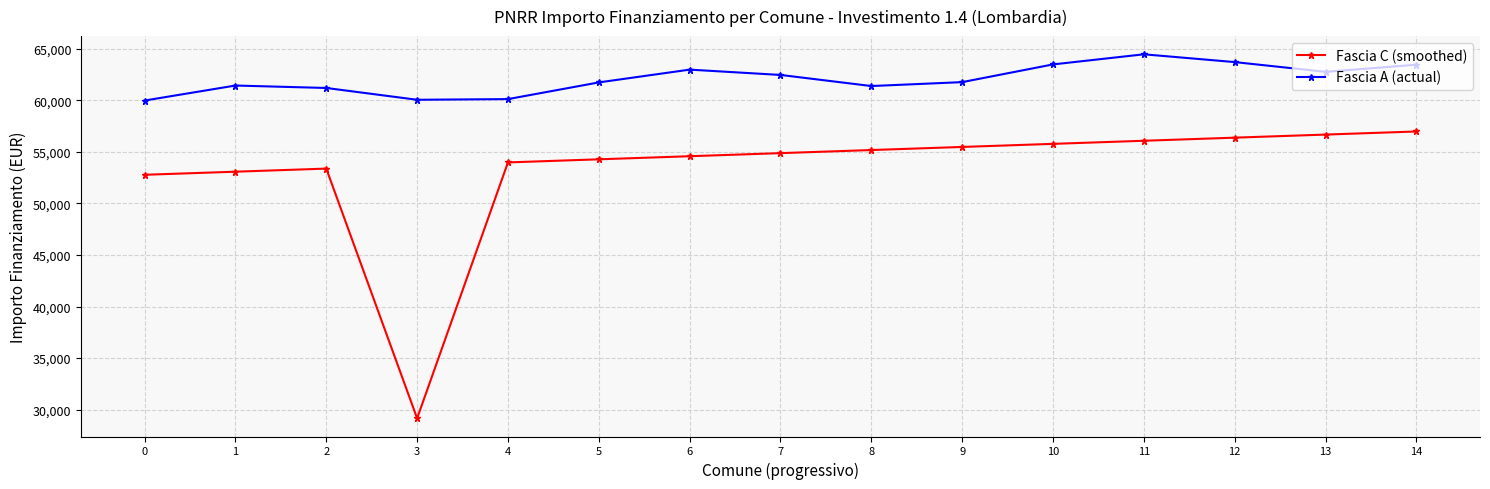

What is the difference between the Fascia A (actual) values at 8 and 0?

1405.8